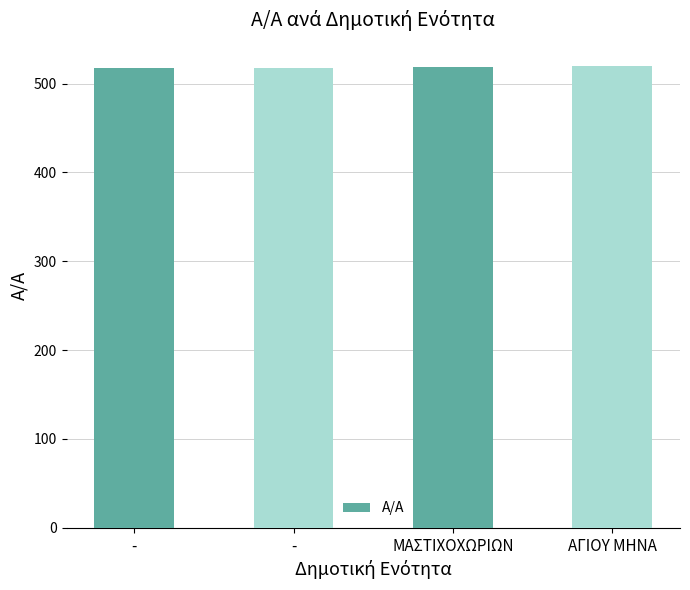

What is the label of the 1st bar from the left?

-